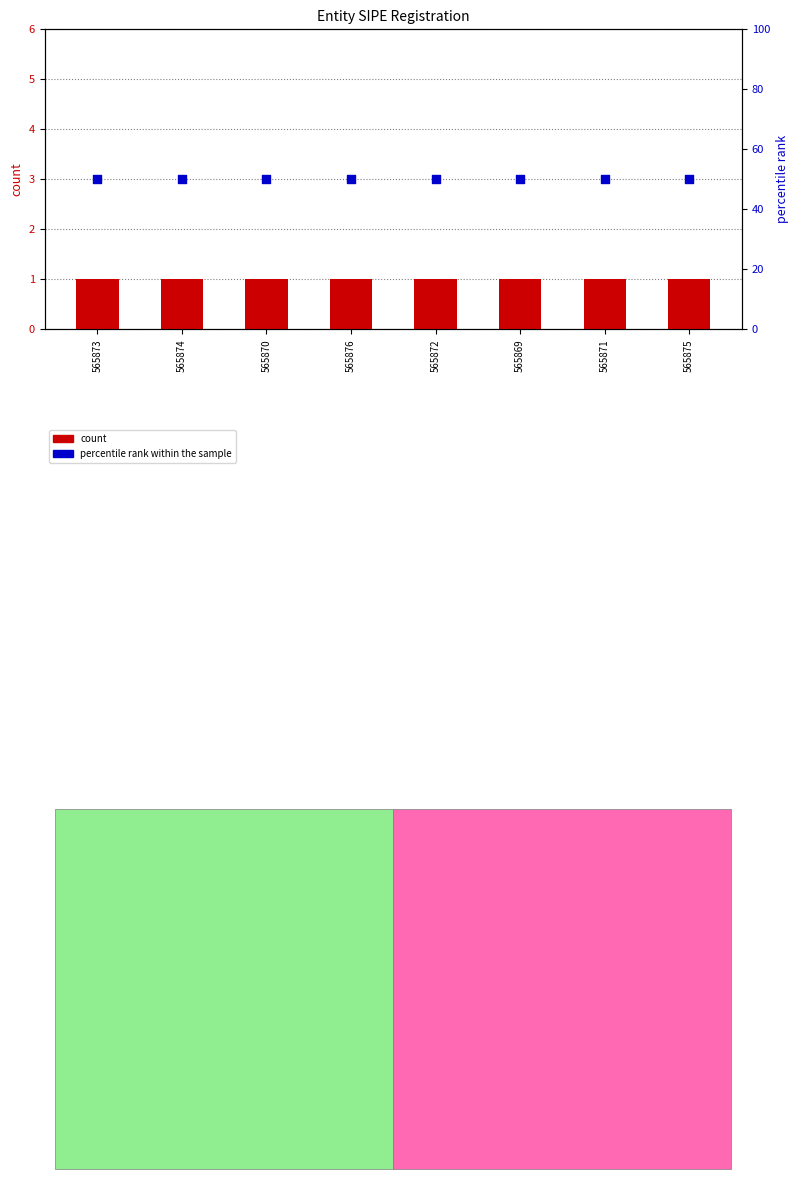

Which series reaches the maximum Y coordinate?

percentile rank within the sample